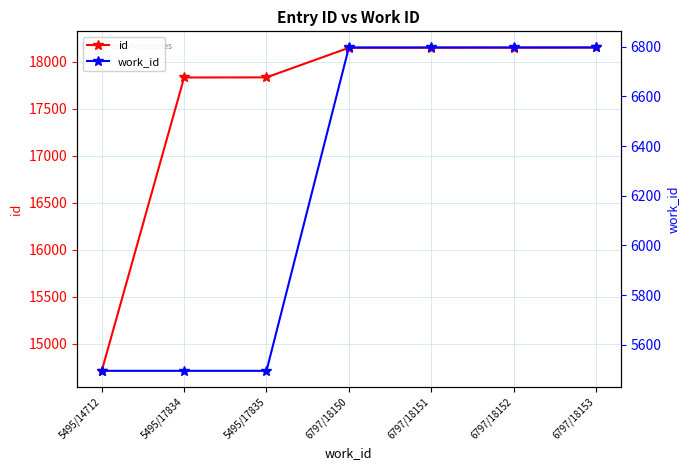

What is the label of the 2nd point from the right?

6797/18152